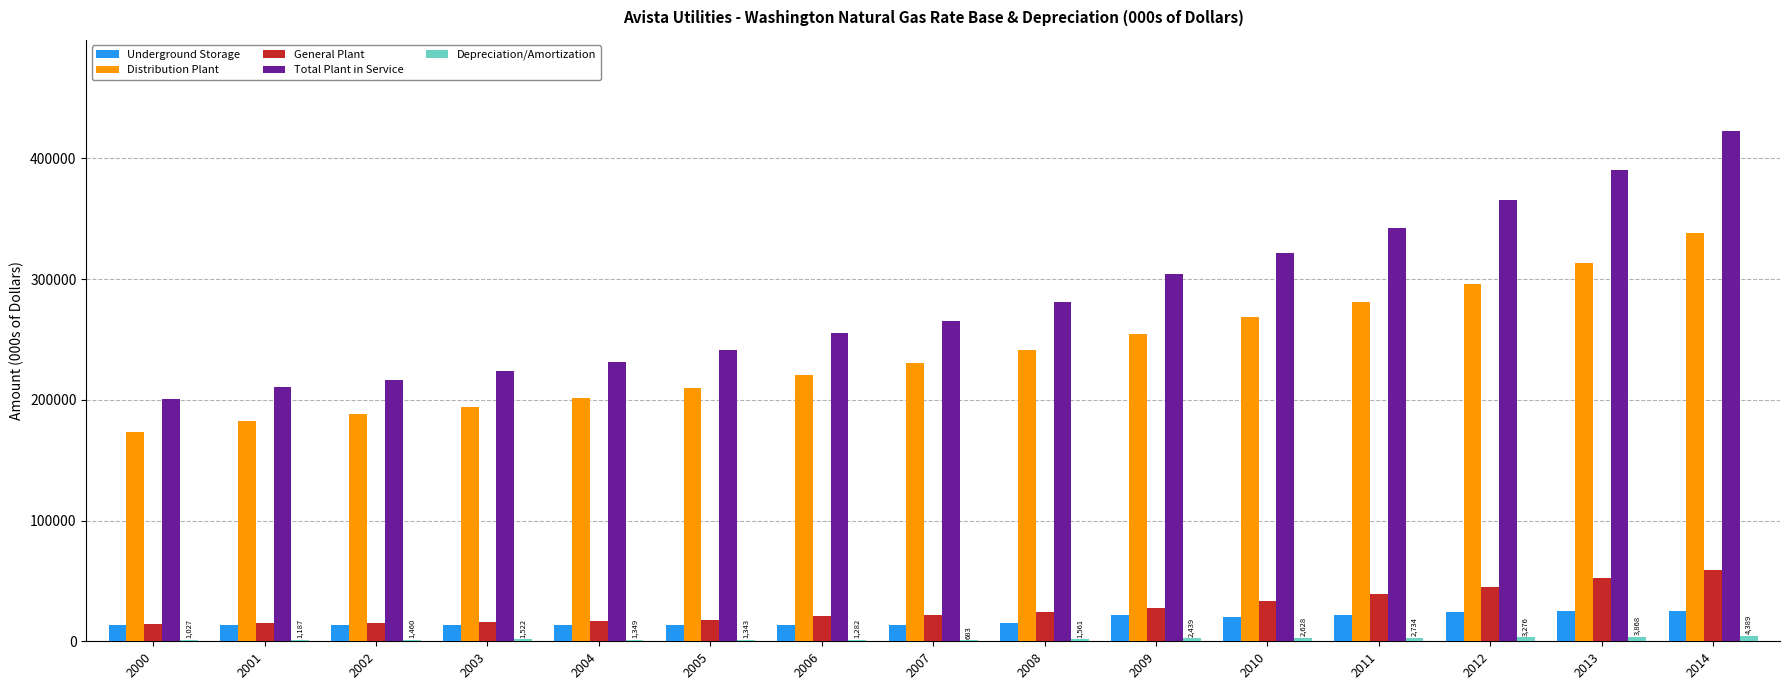

How many groups of bars are there?

15